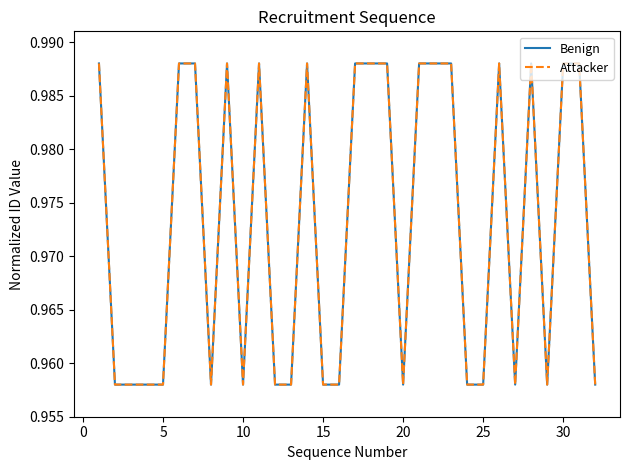

How many lines are shown in the chart?

2